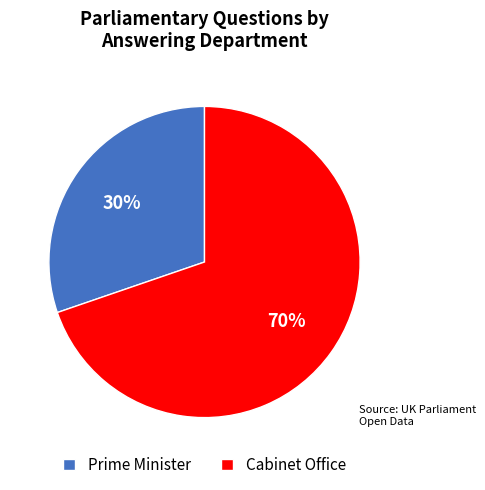

Rank the categories by value from lowest to highest.

Prime Minister, Cabinet Office